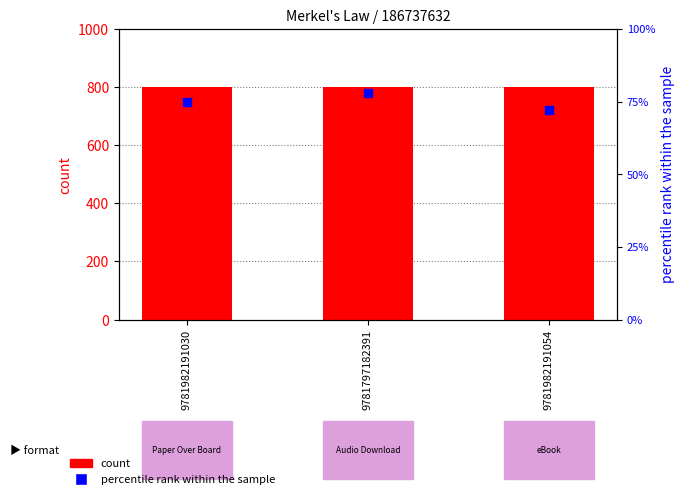

Which series has the largest total across all categories?

count